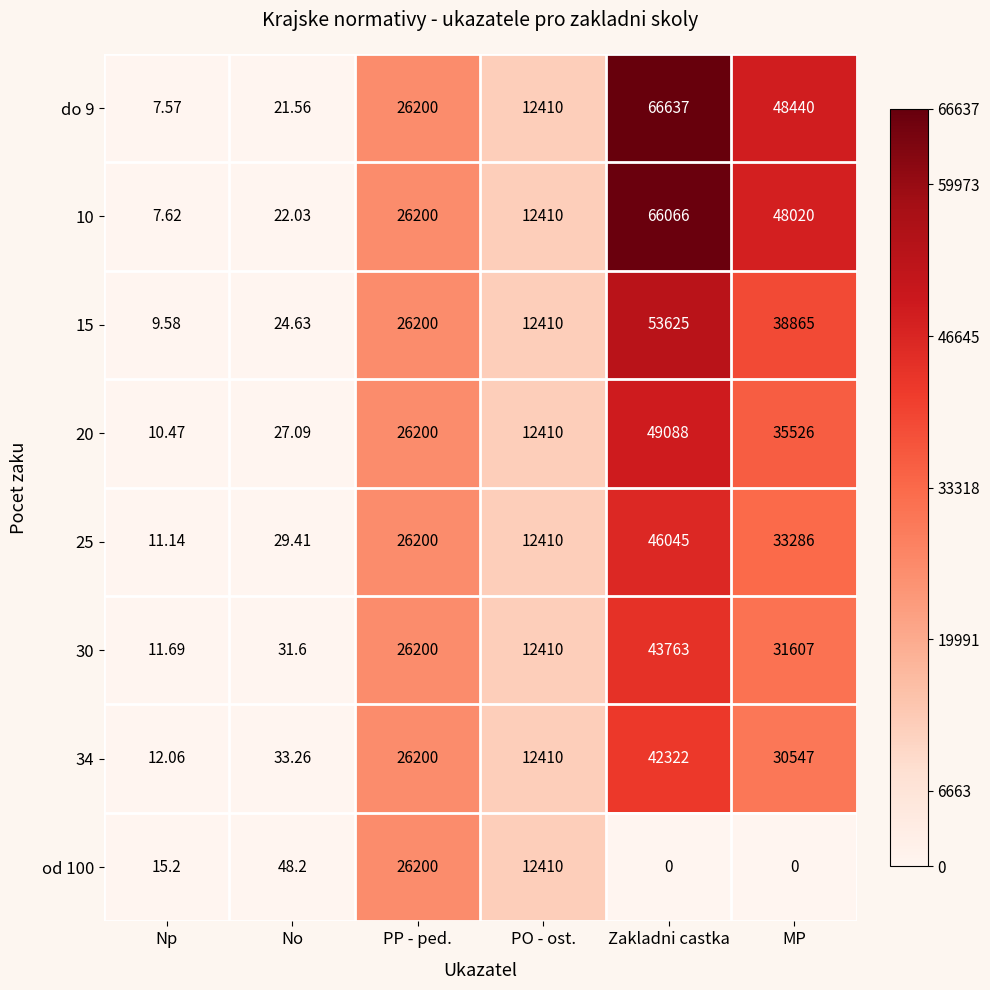

Where is od 100 nearest to the value 13100?

PO - ost.